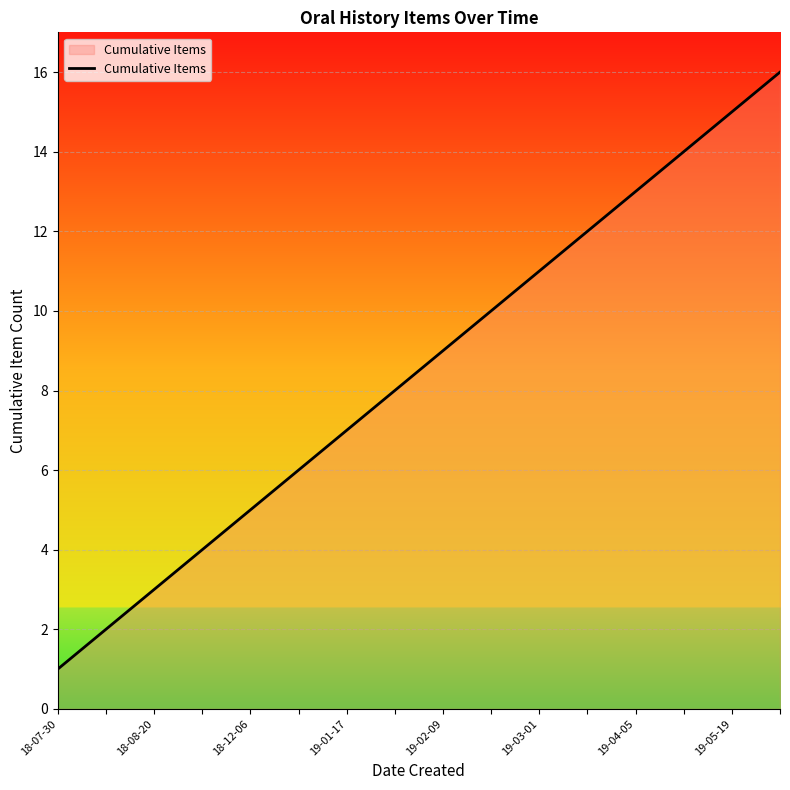

What is the difference between the maximum and minimum values?

15